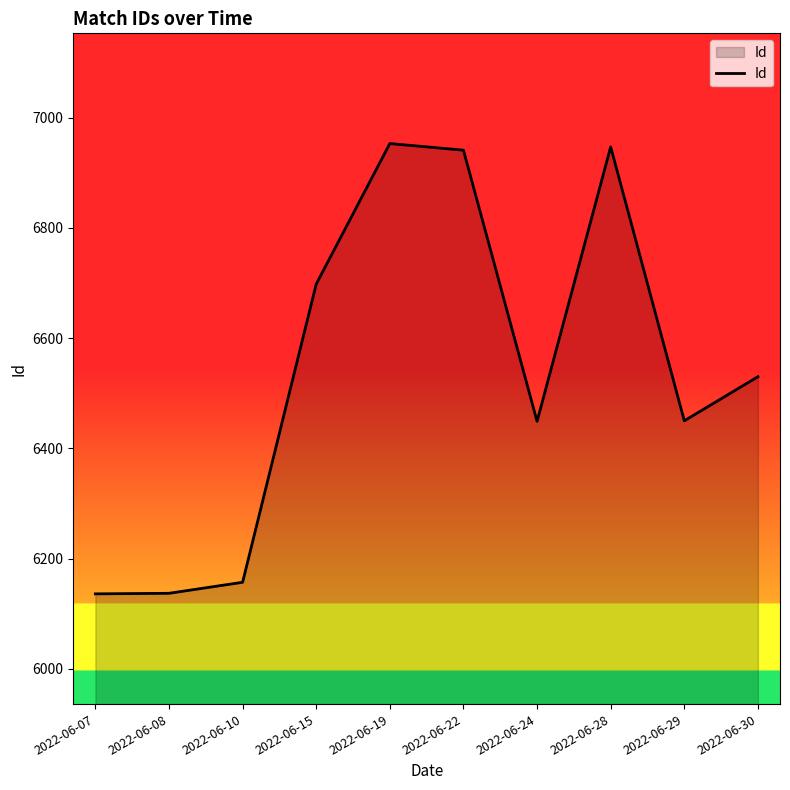

What is the maximum value shown in the chart?

6953